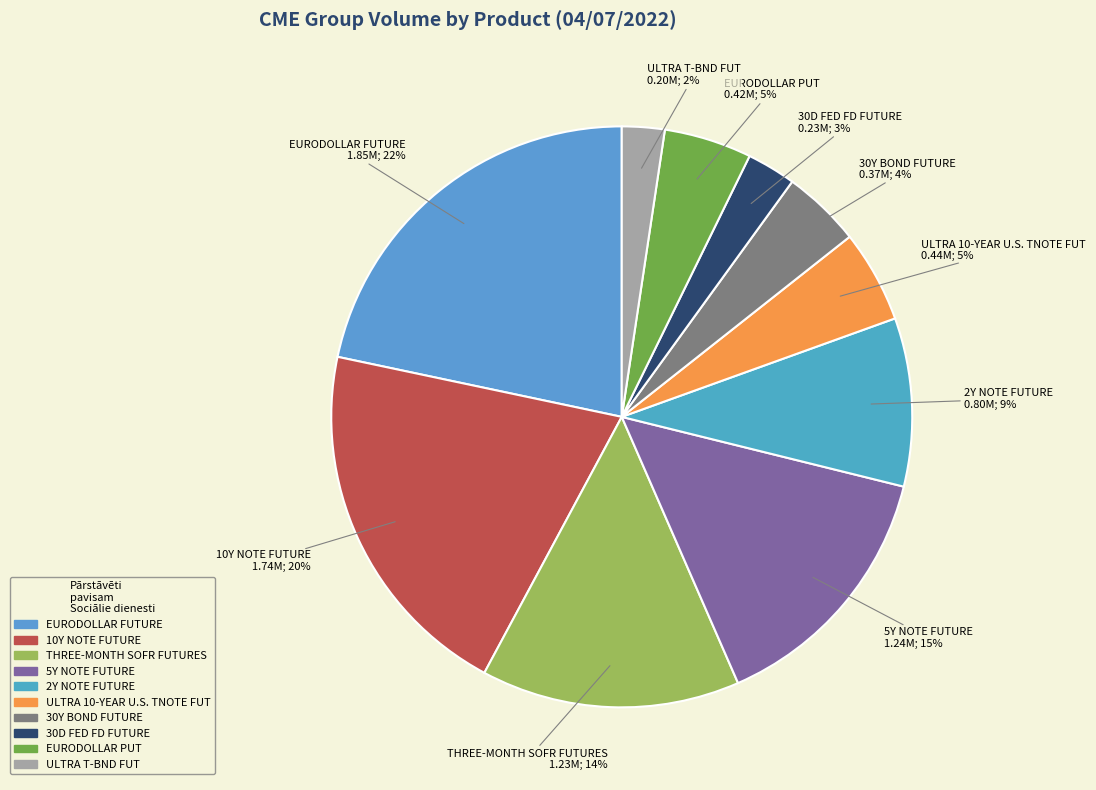

To the nearest percent, what is the average slice percentage?

10%